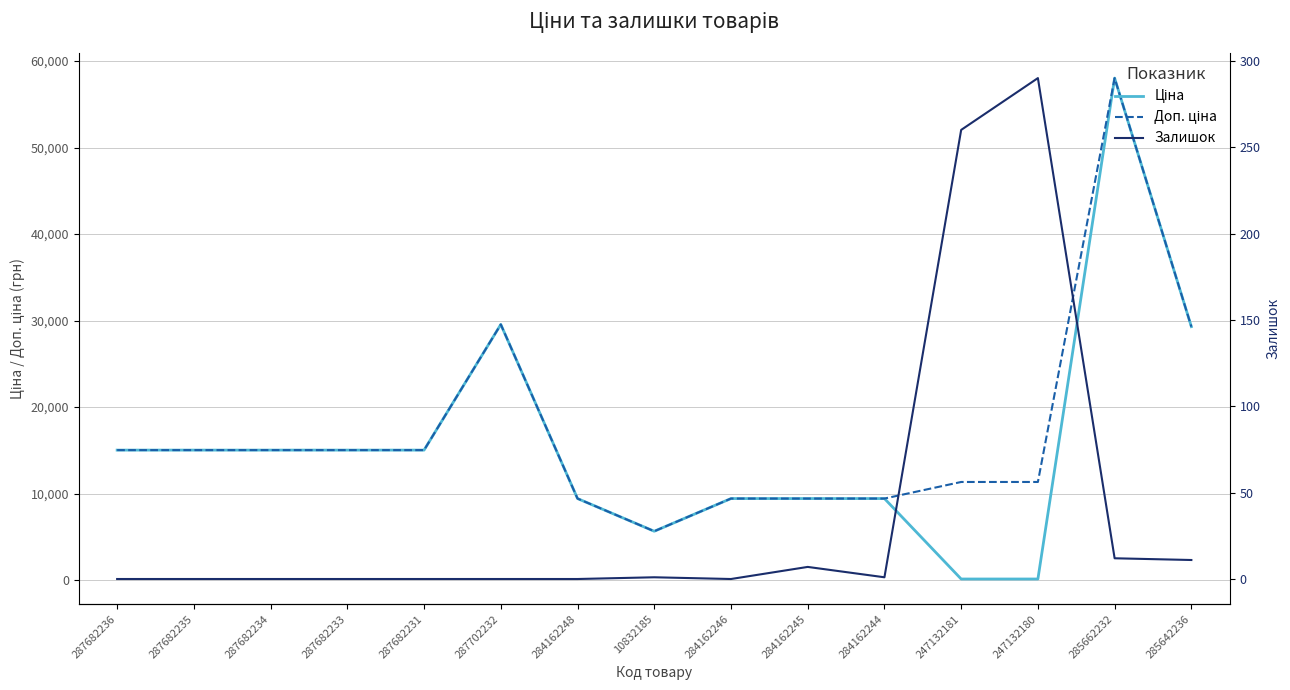

What position from the left is 284162248?

7